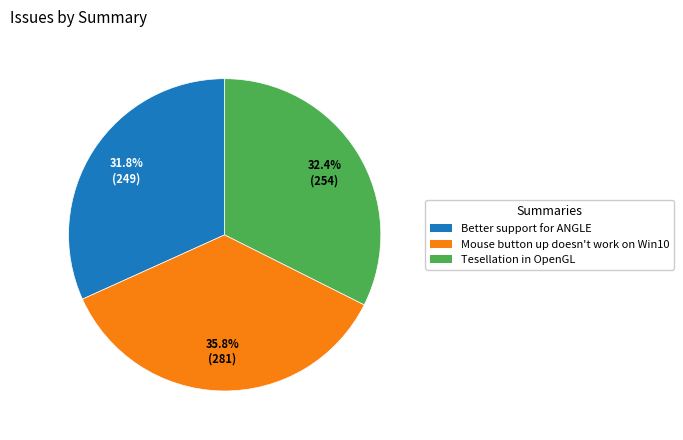

What percentage is the Tesellation in OpenGL slice, to the nearest percent?

32%